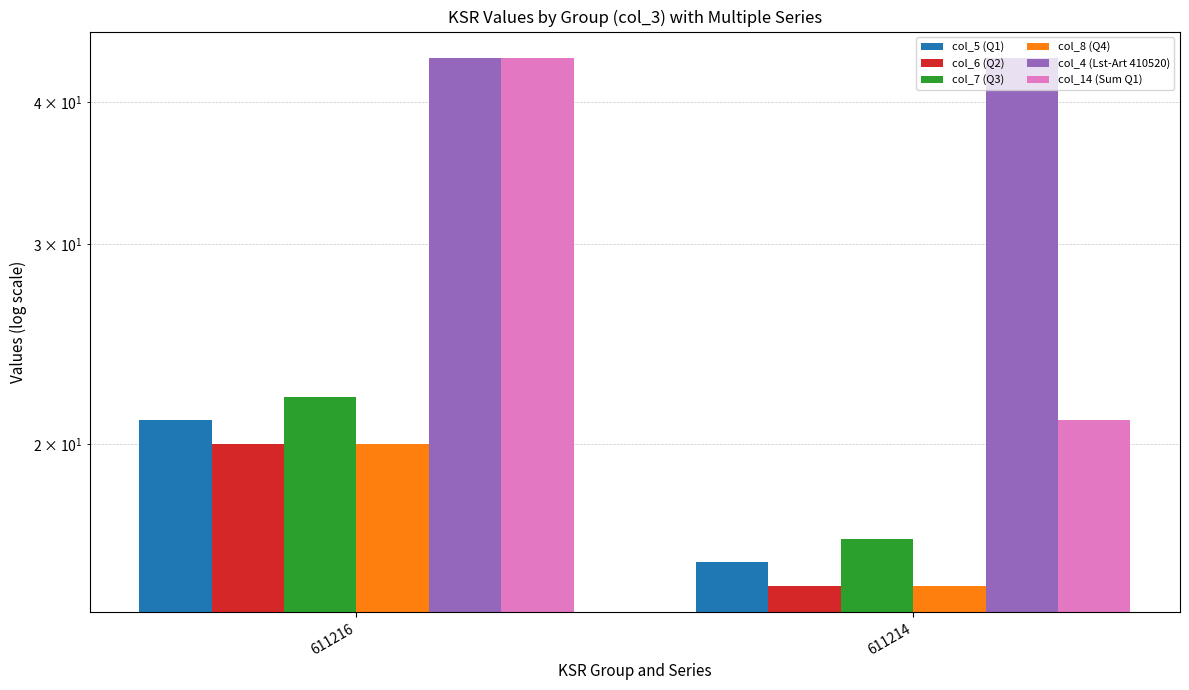

How many groups of bars are there?

2